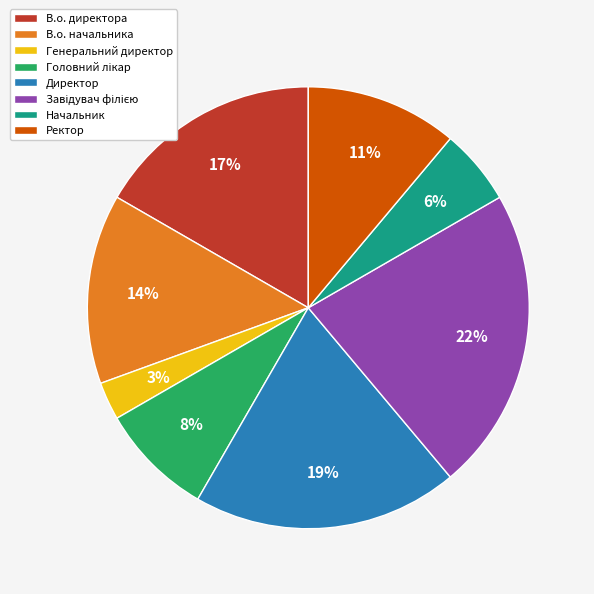

Which slice is the smallest?

Генеральний директор